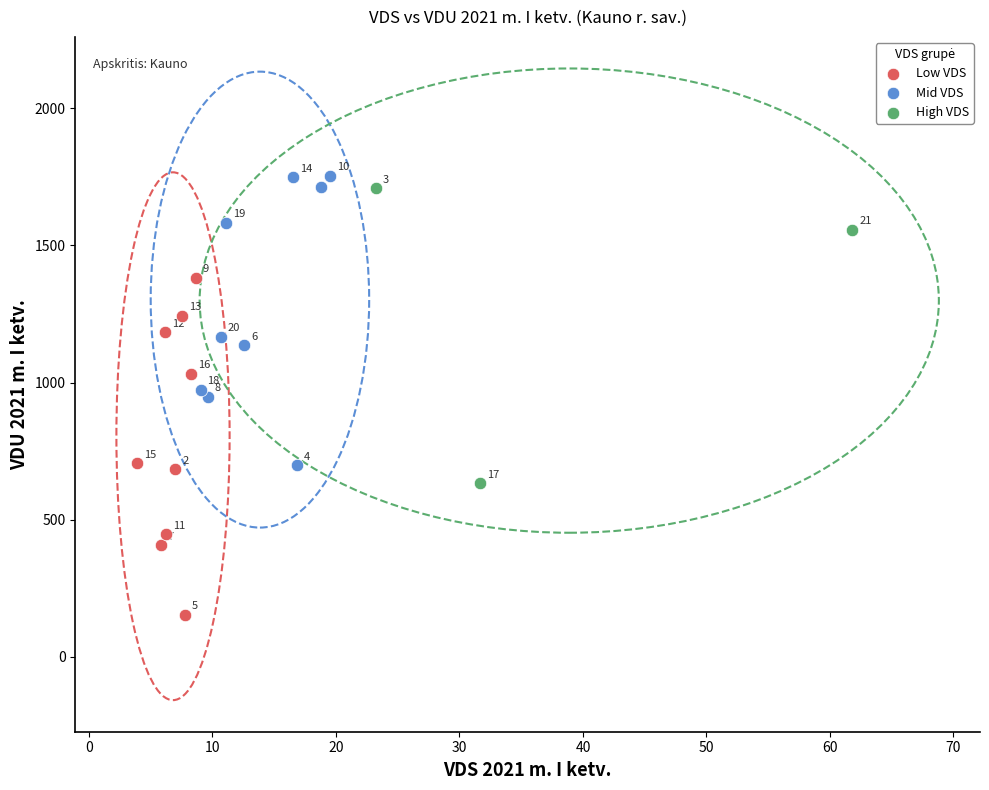

Which series contains the lowest Y value?

Low VDS